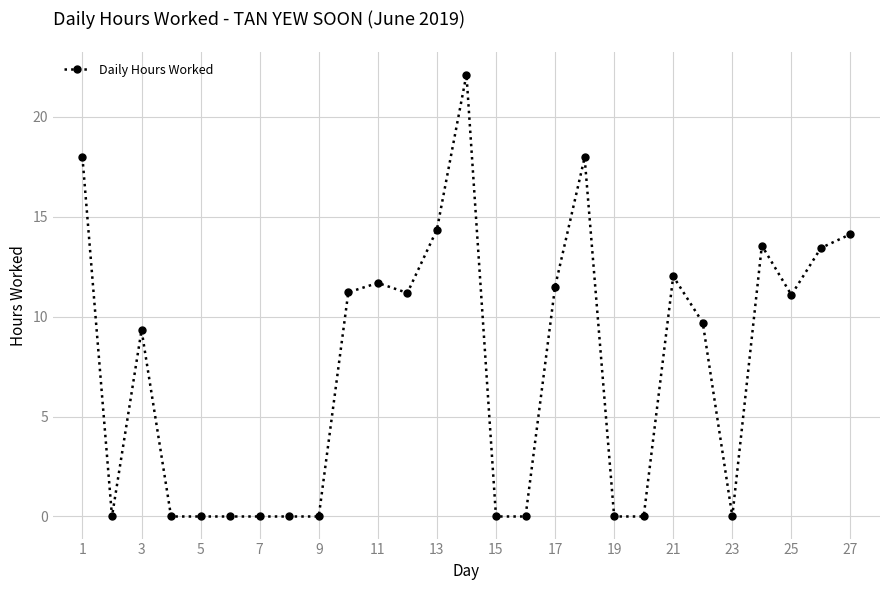

What is the average value?

7.5